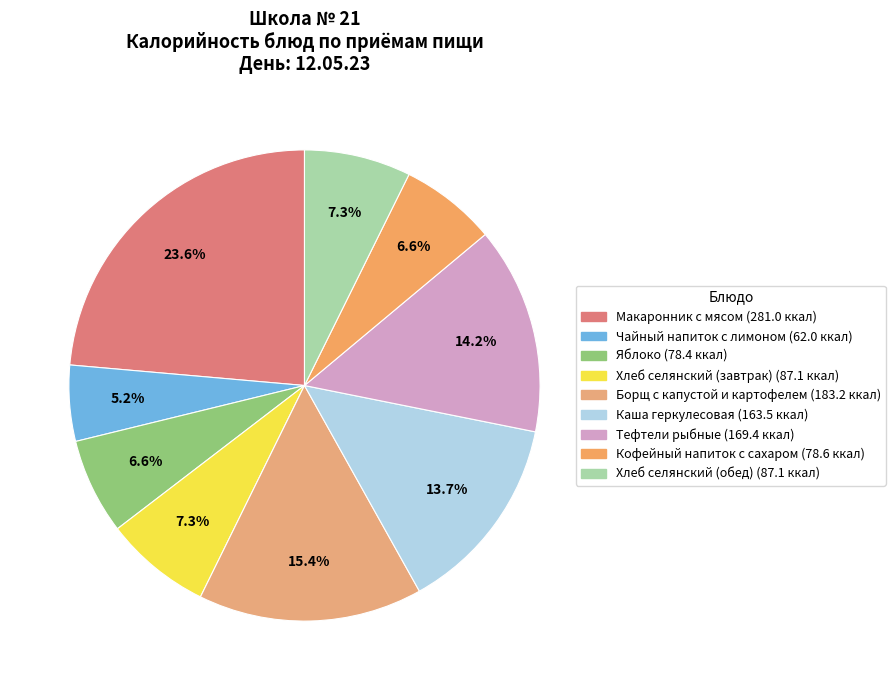

How many segments does this pie chart have?

9